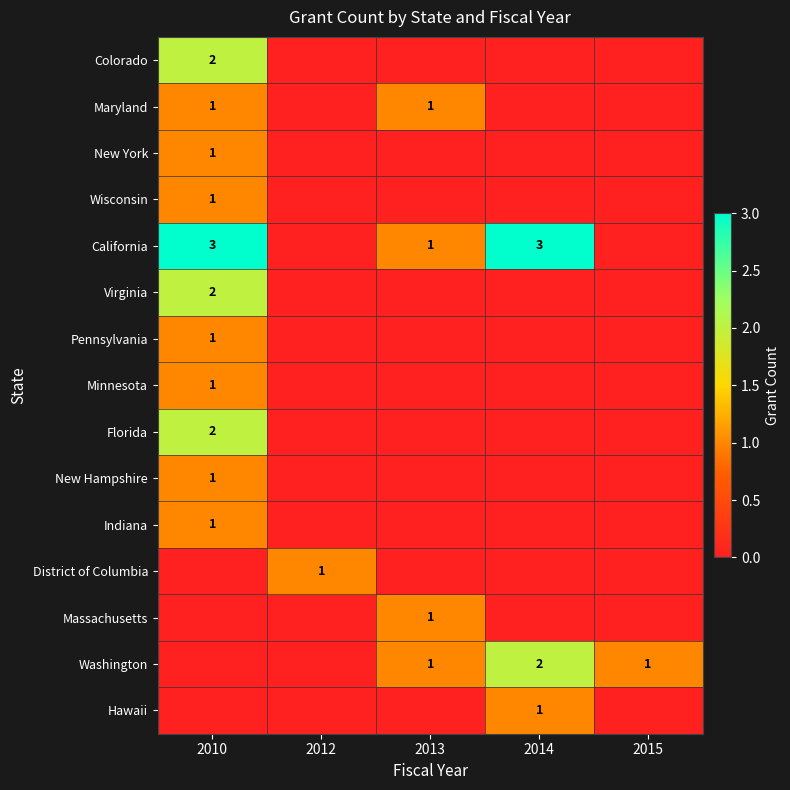

True or false: Maryland has a value of 1 at 2013.

True